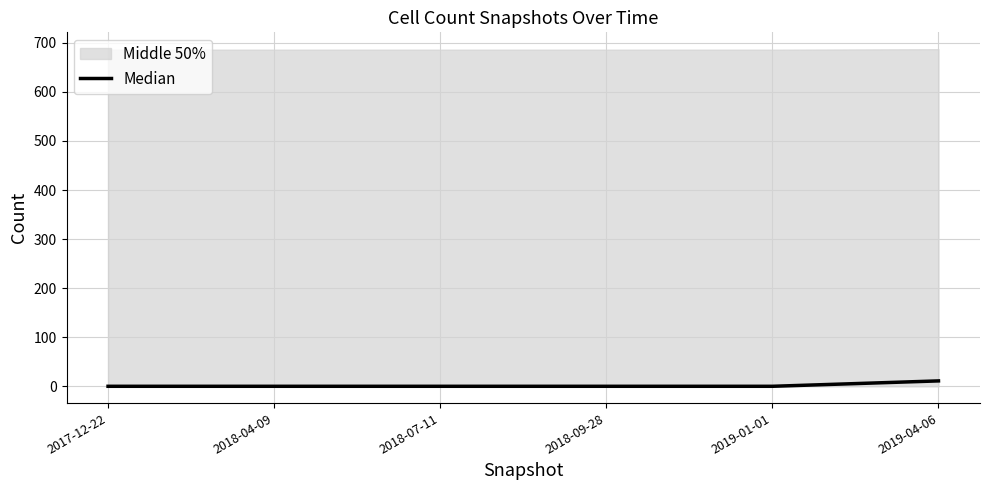

Reading left to right, what are all the values shown in this chart?

0	0	0	0	0	11